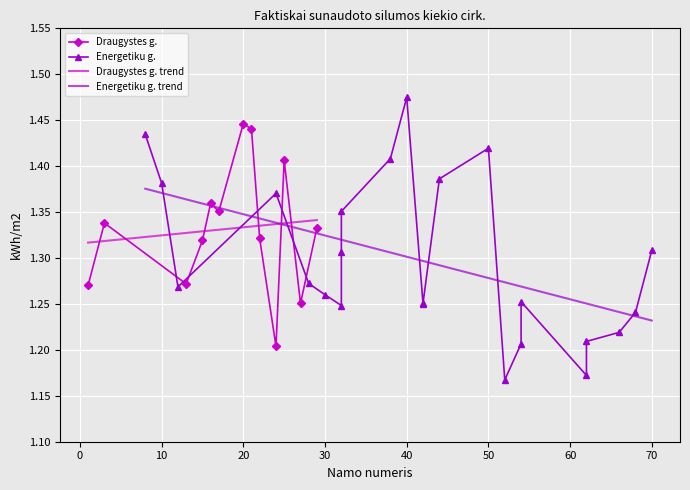

True or false: there are more than 2 points higher than both neighbors.

True